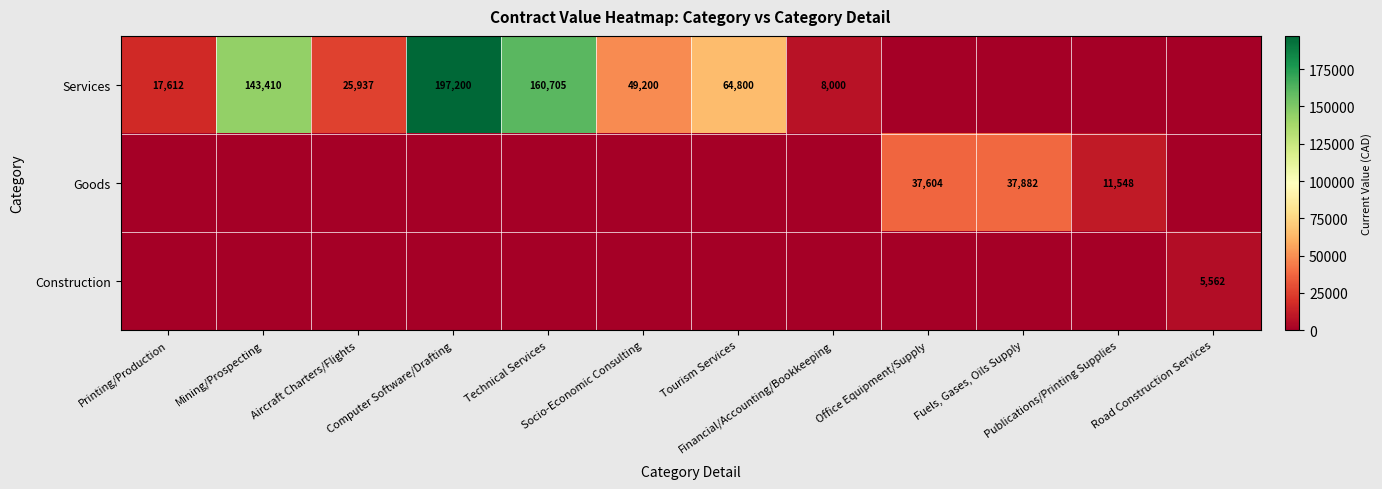

At which category is the sum across all series the highest?

Computer Software/Drafting